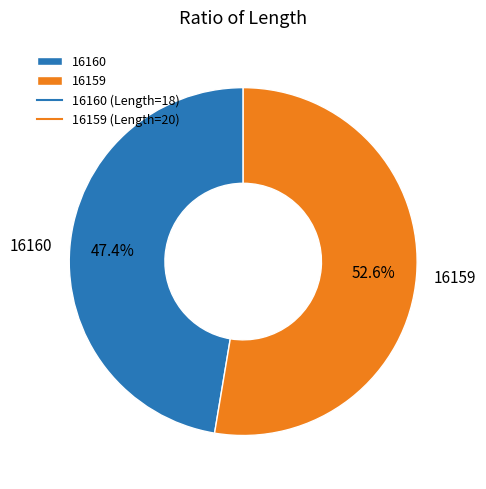

What percentage is the 16159 slice, to the nearest percent?

53%